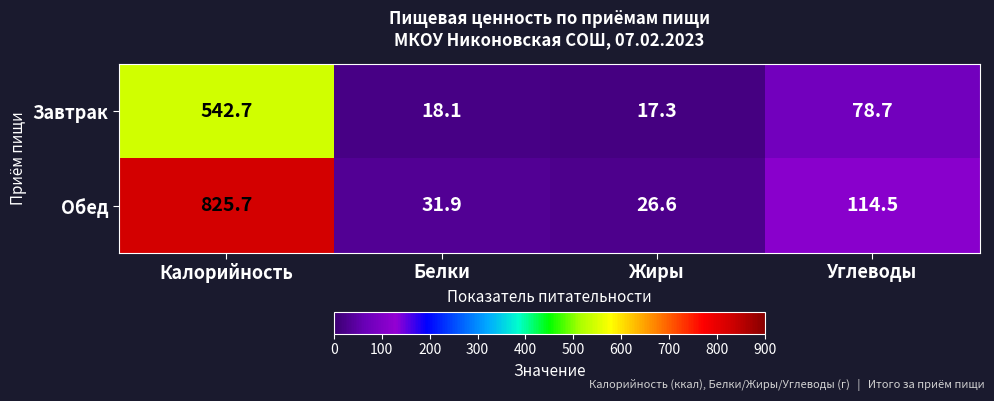

Is it true that Обед equals 825.7 at Калорийность?

True